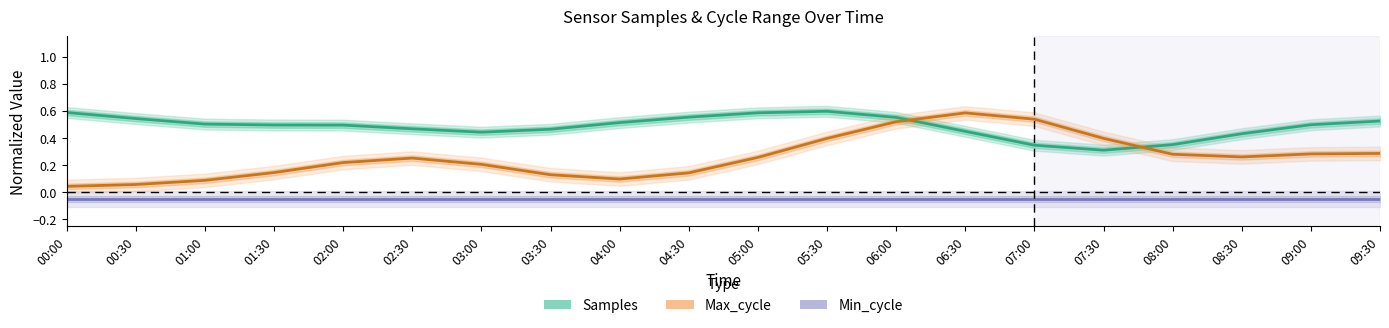

Reading left to right, what are all the values shown in this chart?

Samples: 0.6	0.5	0.5	0.5	0.5	0.5	0.4	0.5	0.5	0.6	0.6	0.6	0.6	0.4	0.3	0.3	0.4	0.4	0.5	0.5
Max_cycle: 0.0	0.1	0.1	0.1	0.2	0.3	0.2	0.1	0.1	0.1	0.3	0.4	0.5	0.6	0.5	0.4	0.3	0.3	0.3	0.3
Min_cycle: -0.1	-0.1	-0.1	-0.1	-0.1	-0.1	-0.1	-0.1	-0.1	-0.1	-0.1	-0.1	-0.1	-0.1	-0.1	-0.1	-0.1	-0.1	-0.1	-0.1